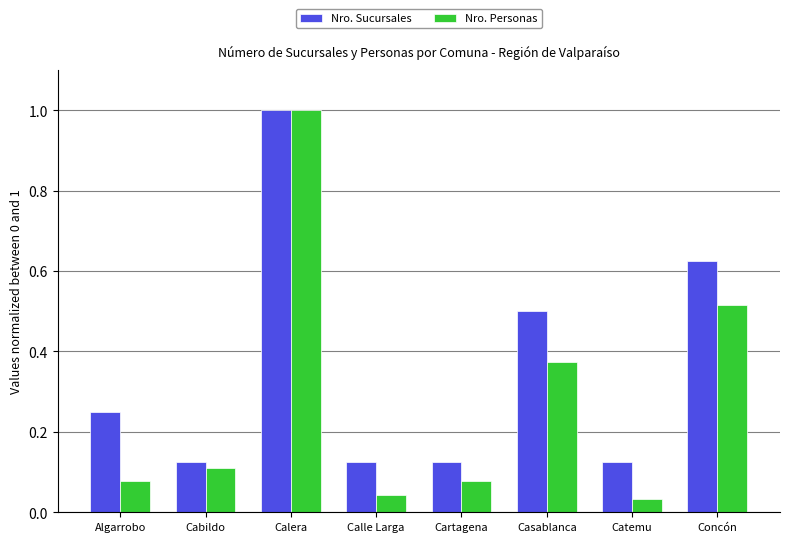

True or false: Nro. Sucursales has a value of 0.1 at Cabildo.

True